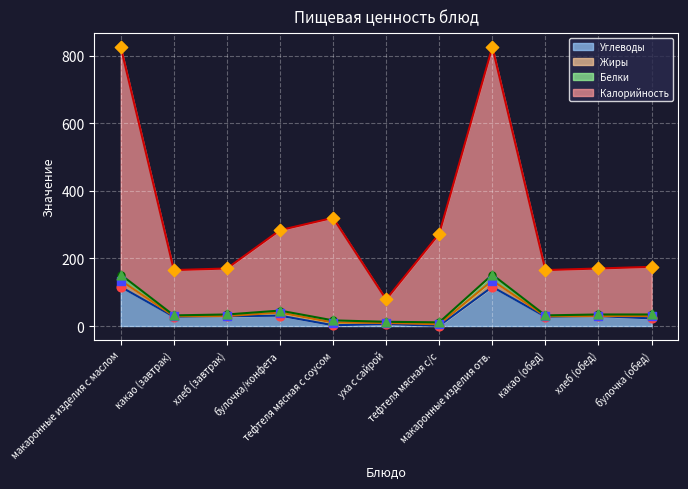

What is the highest value of the Углеводы series?

115.9